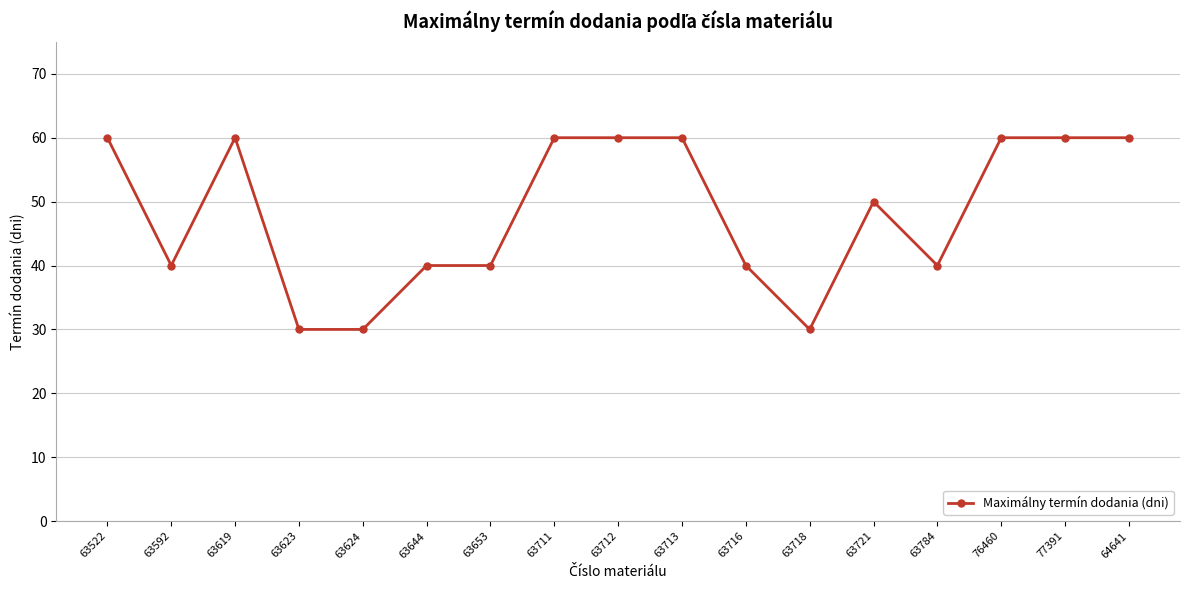

What is the difference between the second highest and second lowest values?

30